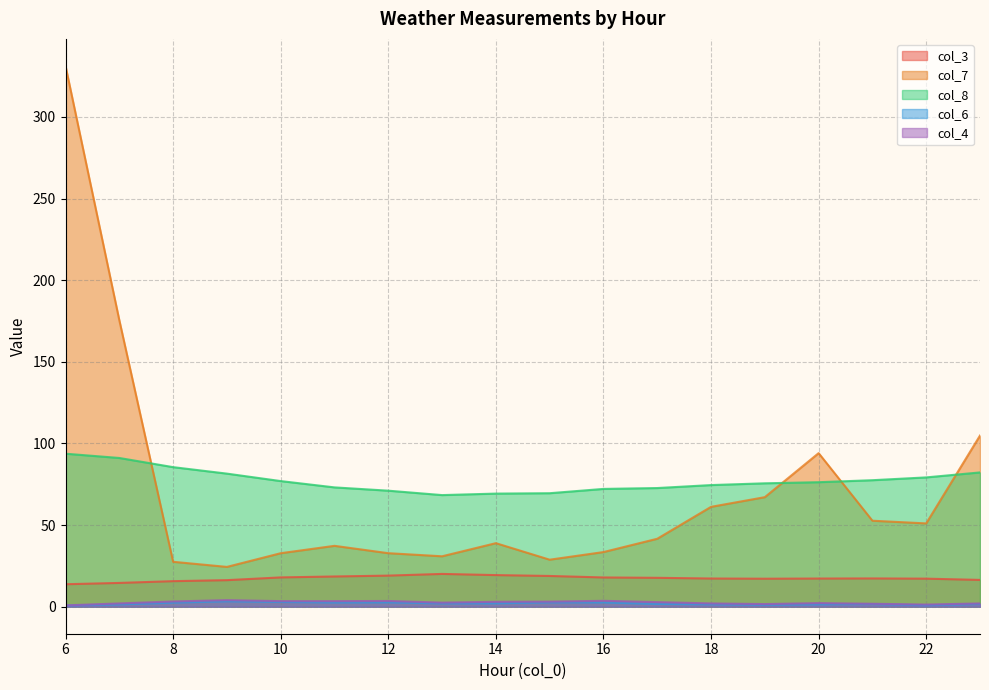

What is the value of the col_8 point at the 10th from the left?

69.5